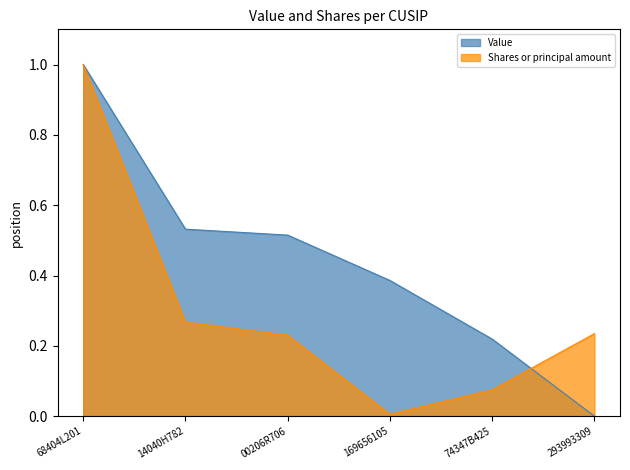

Is it true that Value equals 0.4 at 169656105?

True